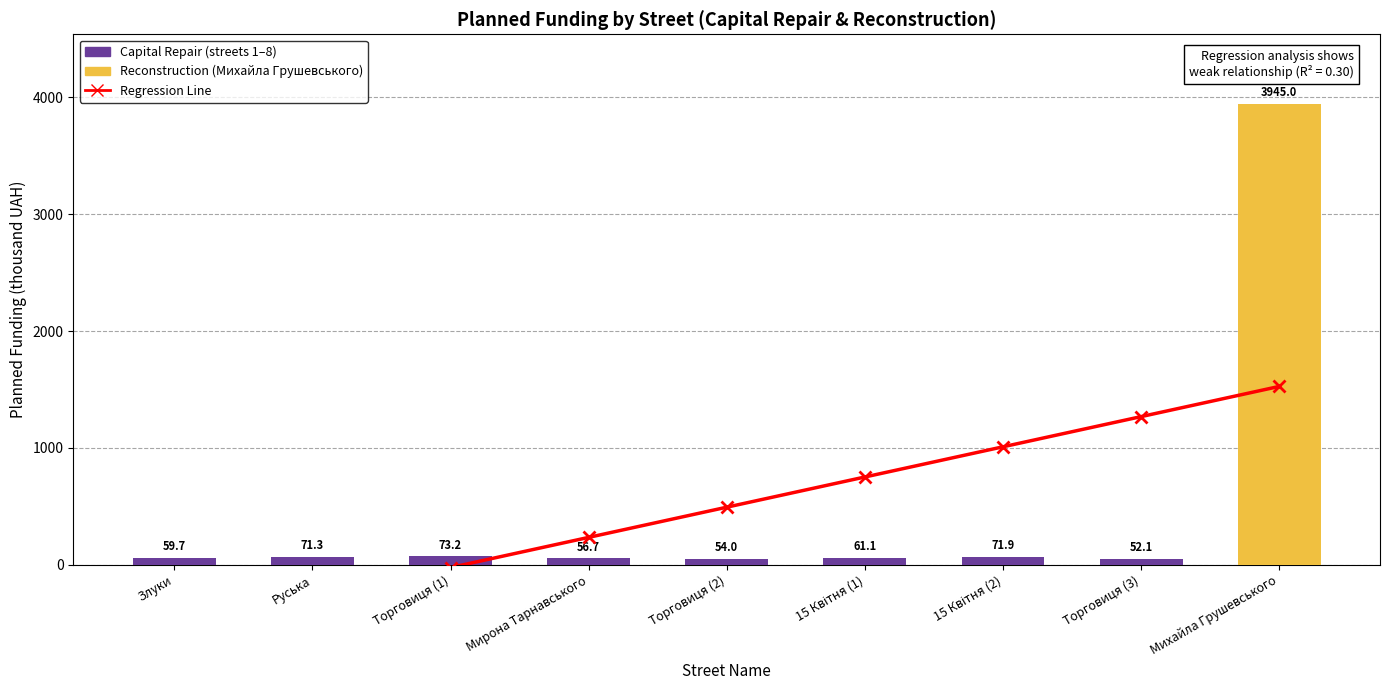

How many values in Regression Line are below zero?

3